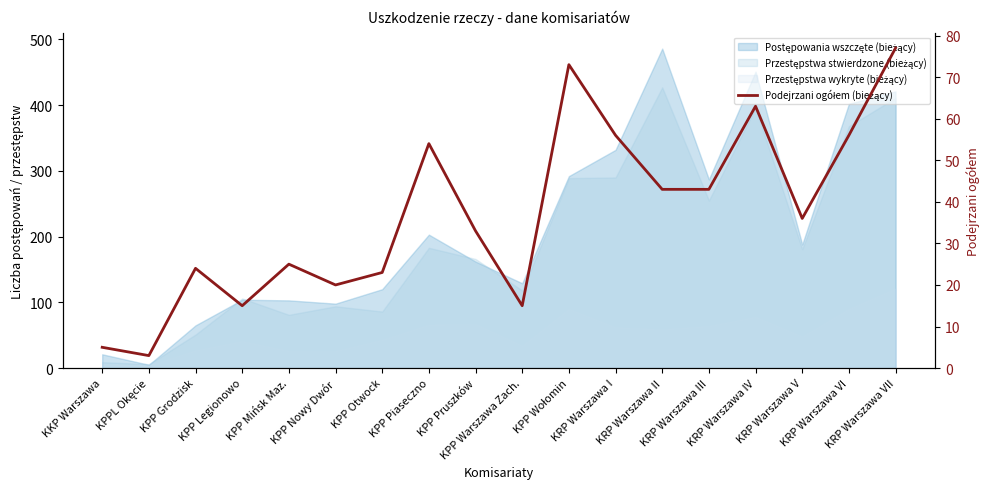

Where does the data first go above 36?

KPP Piaseczno